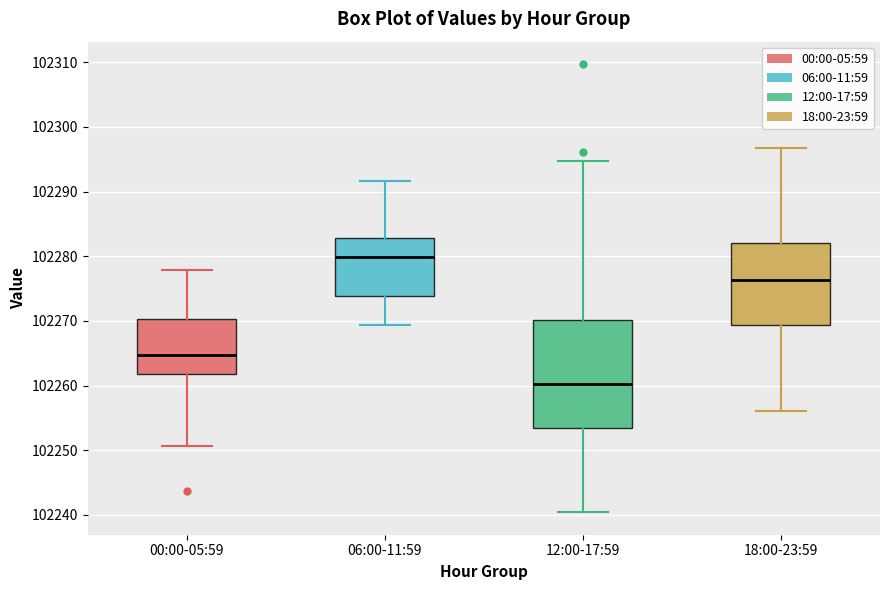

Reading left to right, transcribe this box plot: for each box, give where its median line is, the range the box spans, and where its two whiskers end, as read against the y-axis. The values are not printed on the chart, so give them approximately, as read against the axis.

00:00-05:59: median 102265, box 102262 to 102270, whiskers 102251 to 102278
06:00-11:59: median 102280, box 102274 to 102283, whiskers 102269 to 102292
12:00-17:59: median 102260, box 102253 to 102270, whiskers 102240 to 102295
18:00-23:59: median 102276, box 102269 to 102282, whiskers 102256 to 102297